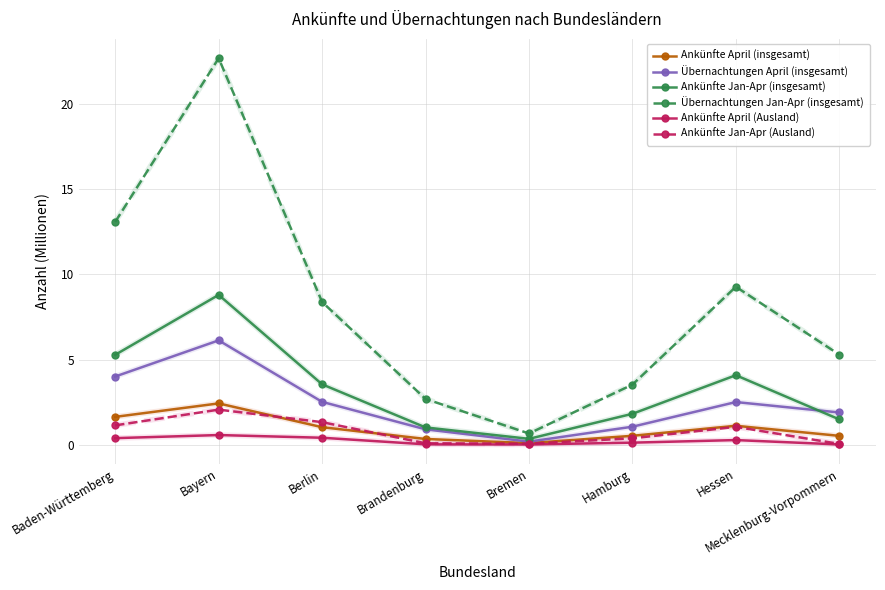

Which series has the largest total across all categories?

Übernachtungen Jan-Apr (insgesamt)